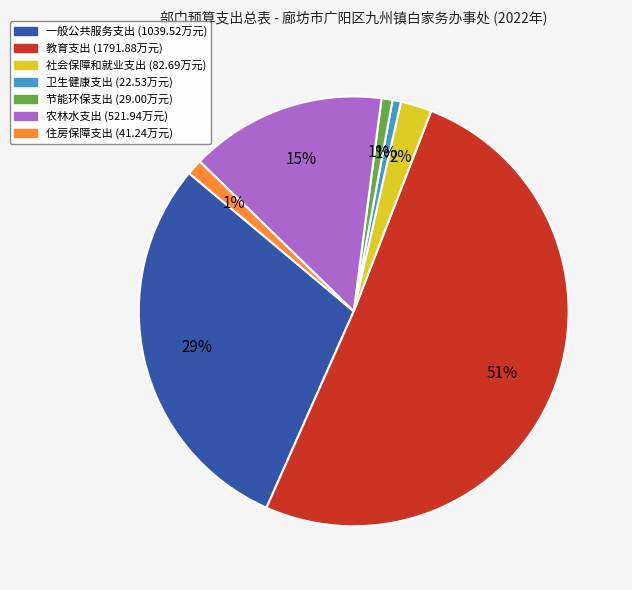

To the nearest percent, what portion does 一般公共服务支出 represent?

29%